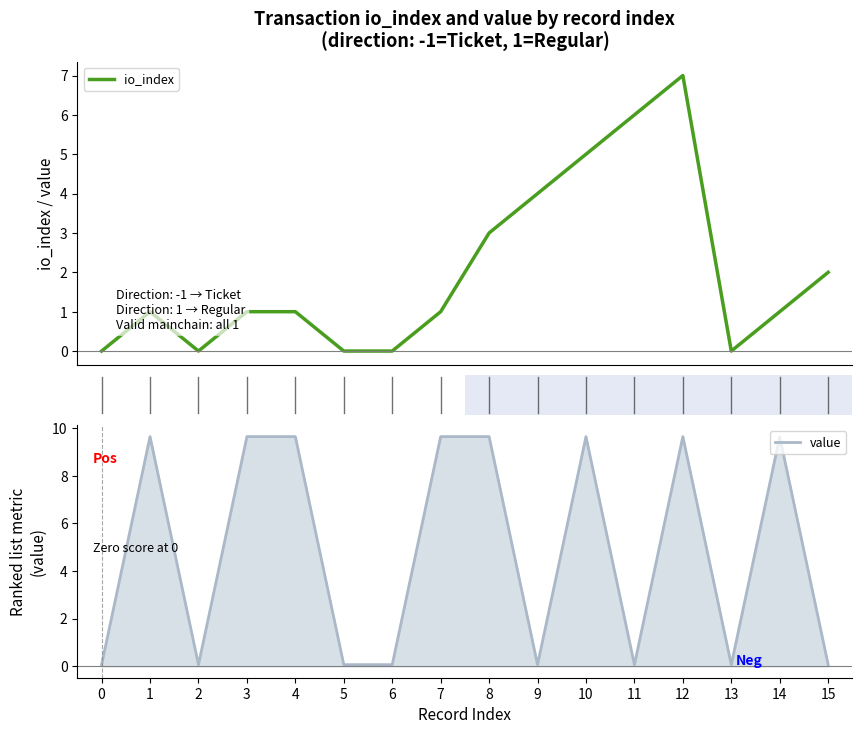

How many data points does each series have?

16